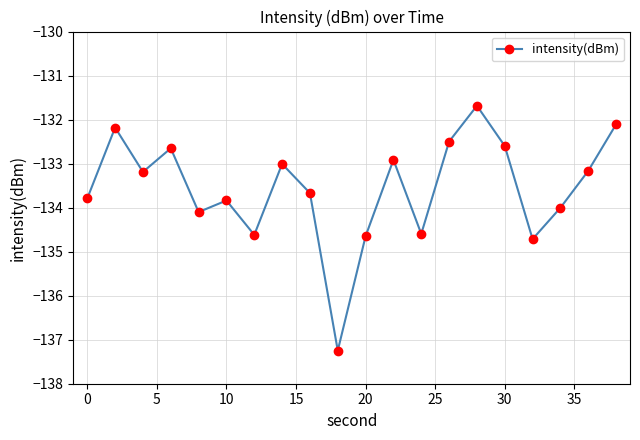

Does the chart display data point markers on the line(s)?

Yes